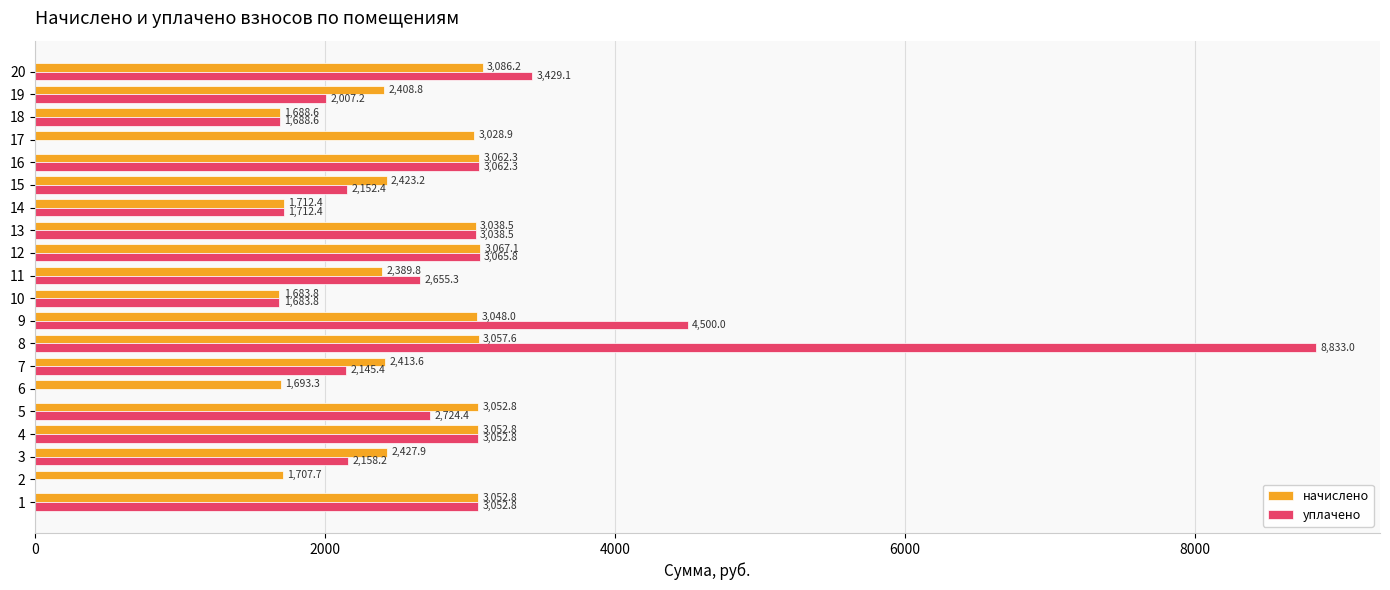

Which series changed the most between 8 and 18?

уплачено